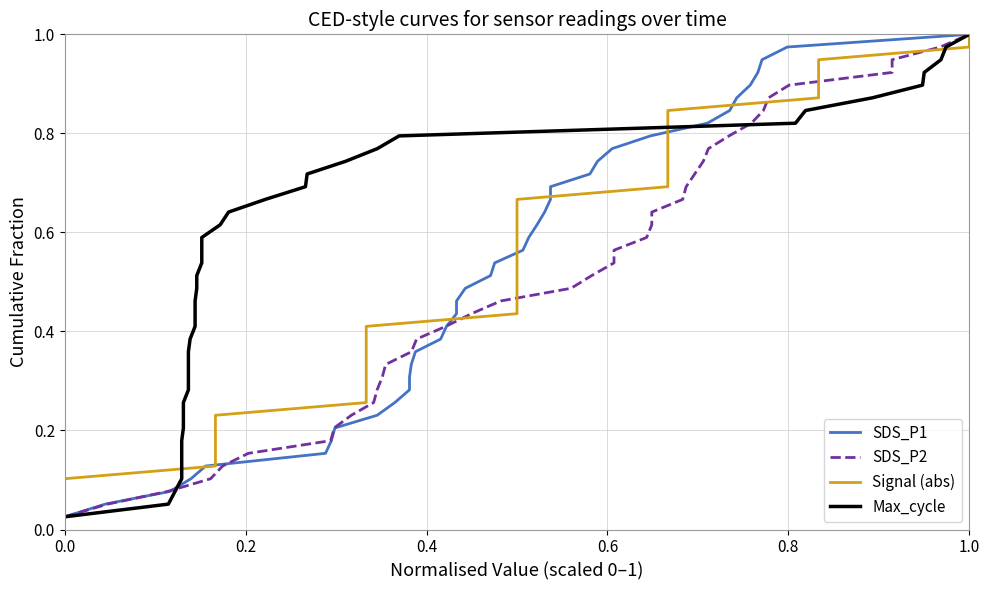

What is the difference between the second highest and second lowest values in the Max_cycle series?

0.9